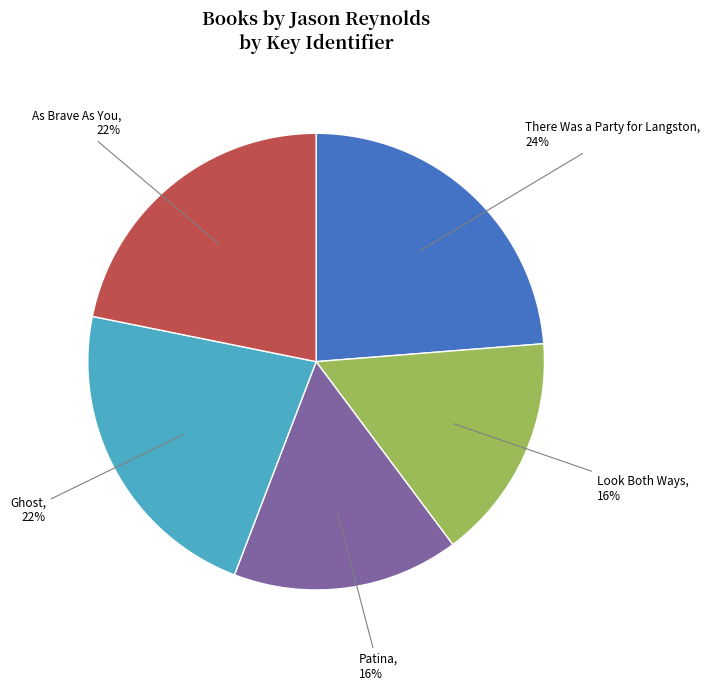

Is there any slice that represents more than half of the pie?

No